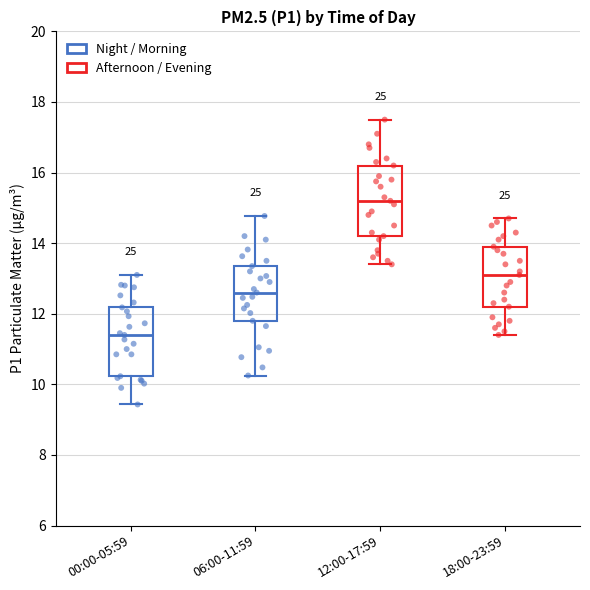

Reading left to right, transcribe this box plot: for each box, give where its median line is, the range the box spans, and where its two whiskers end, as read against the y-axis. The values are not printed on the chart, so give them approximately, as read against the axis.

00:00-05:59: median 11.4, box 10.2 to 12.2, whiskers 9.4 to 13.2
06:00-11:59: median 12.6, box 11.8 to 13.4, whiskers 10.2 to 14.8
12:00-17:59: median 15.2, box 14.2 to 16.2, whiskers 13.4 to 17.6
18:00-23:59: median 13.2, box 12.2 to 14.0, whiskers 11.4 to 14.8